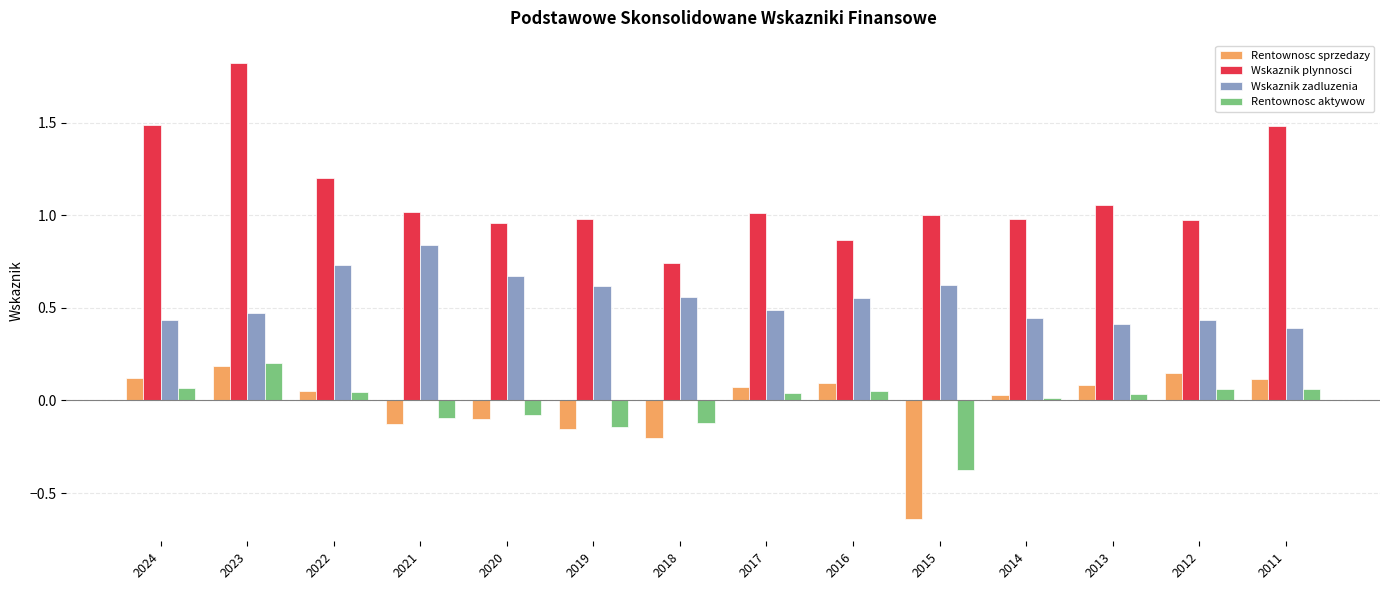

True or false: Rentownosc aktywow has a value of 0.0 at 2022.

True